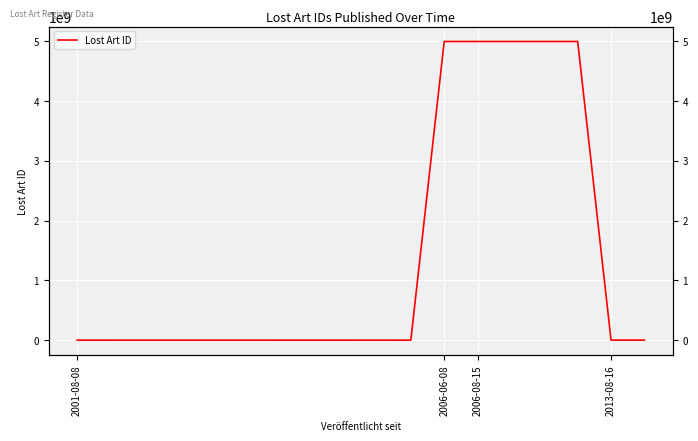

Count the number of categories in the chart.

18